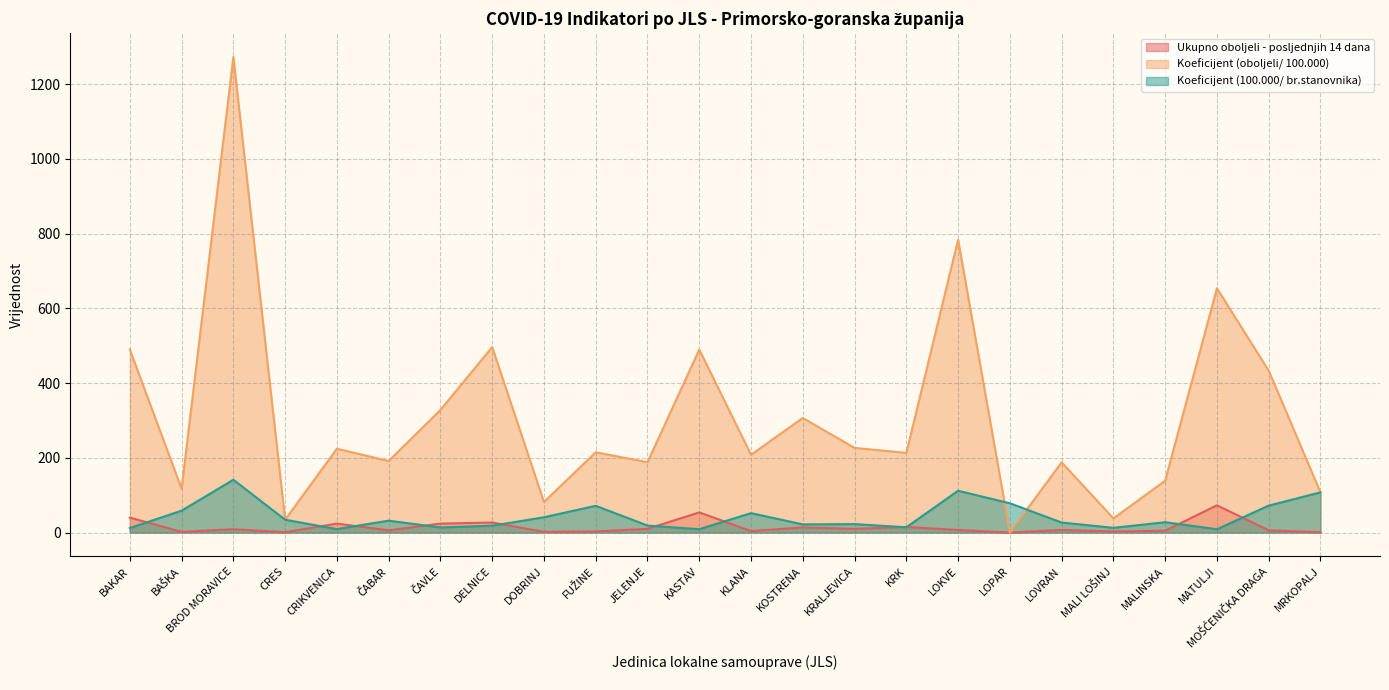

What position from the right is ČAVLE?

18